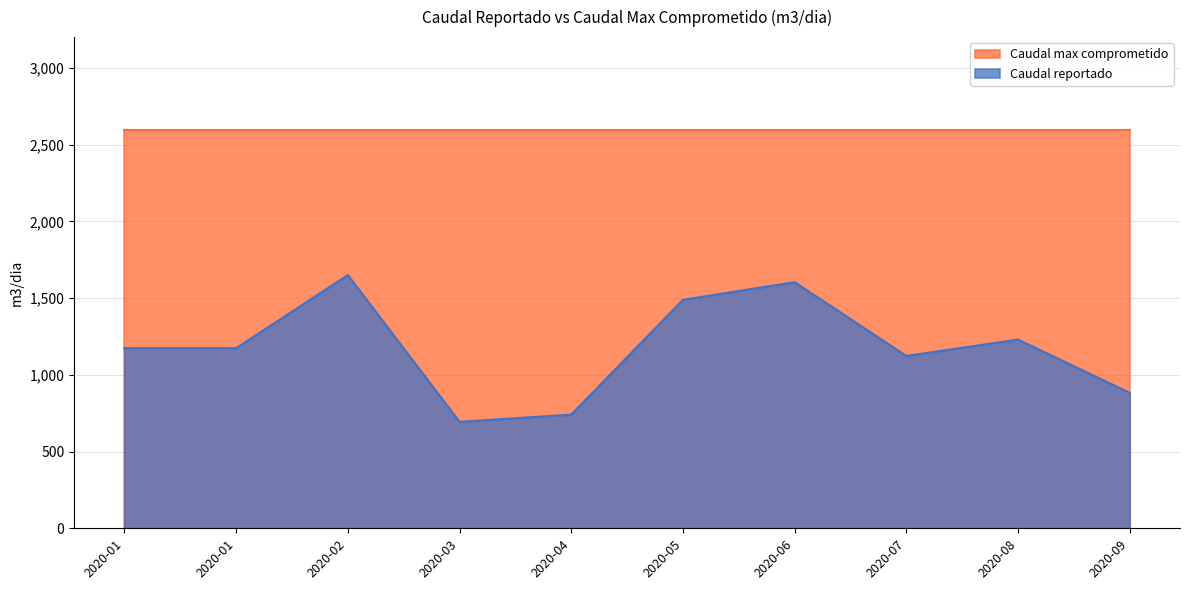

What is the difference between the maximum and minimum values?

955.9